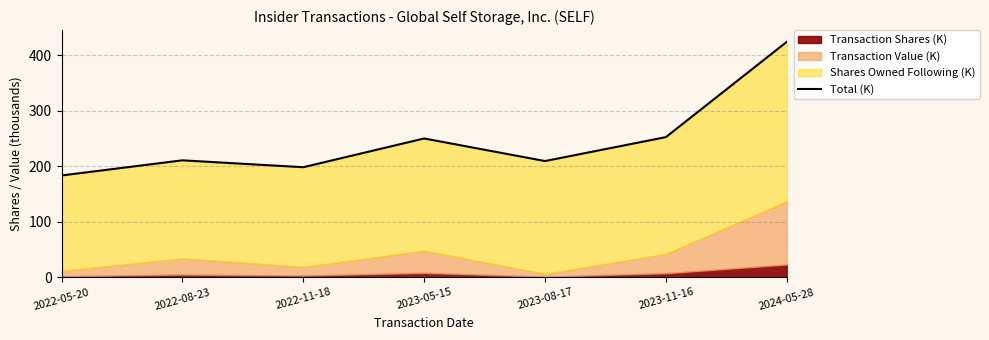

Where is the data nearest to the value 303?

2023-11-16